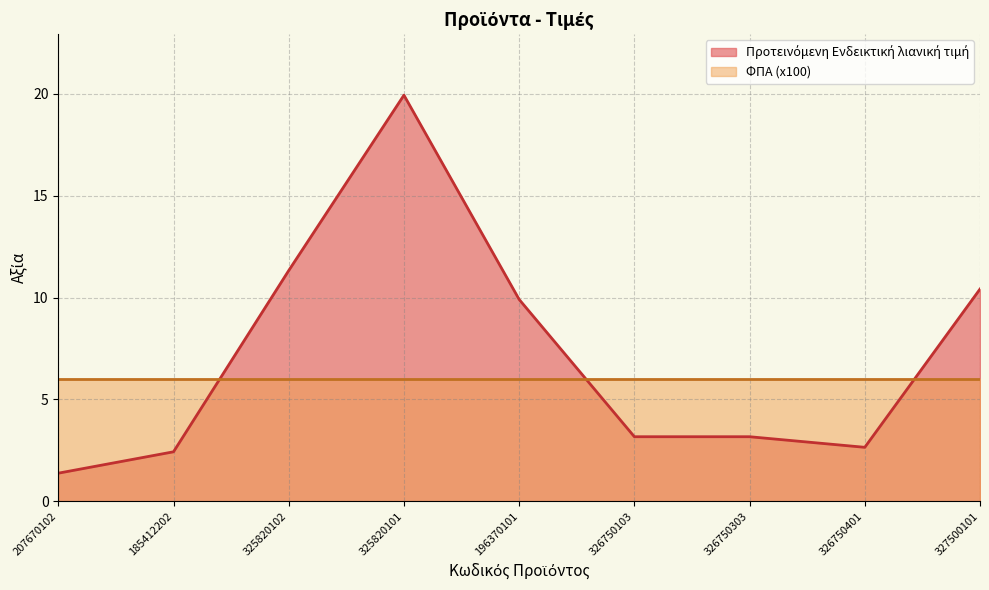

What is the change in value from 196370101 to 326750103?

-6.7